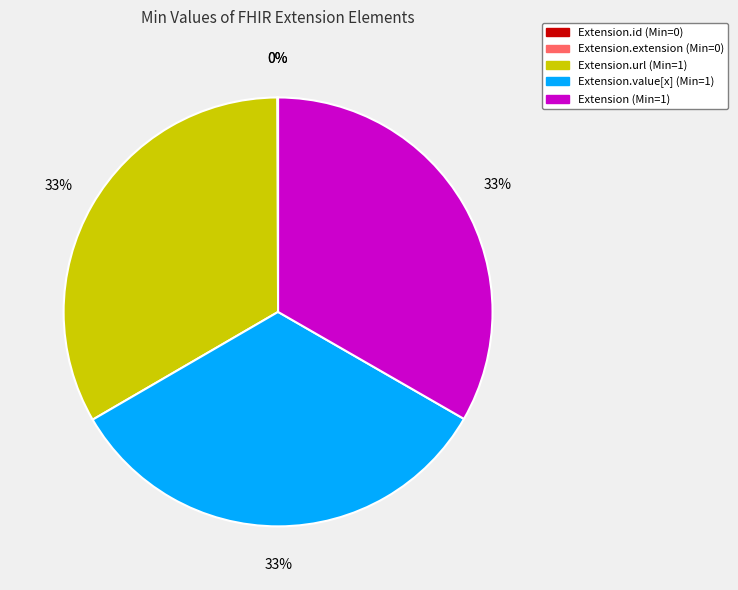

Is the sum of Extension.url (Min=1) and Extension (Min=1) greater than half?

Yes